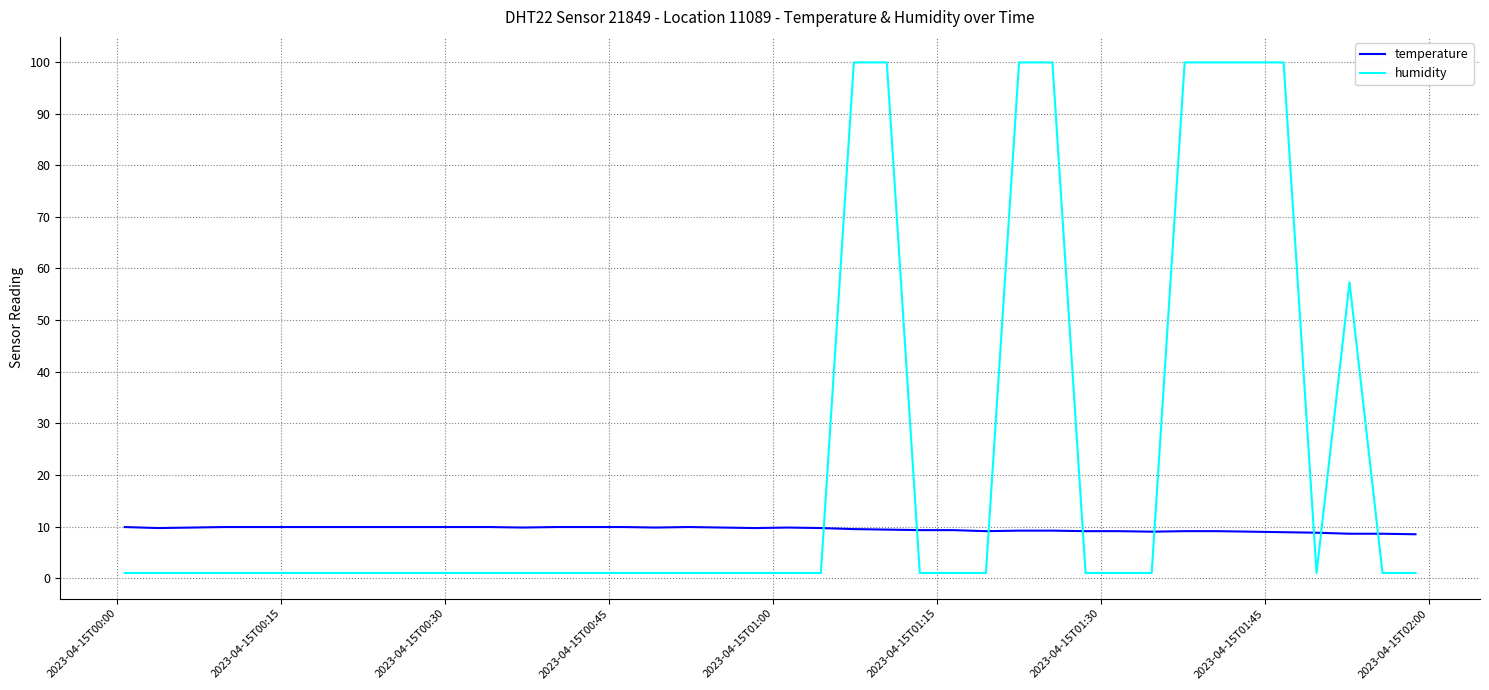

Rank the series by their maximum value, from lowest to highest.

temperature, humidity